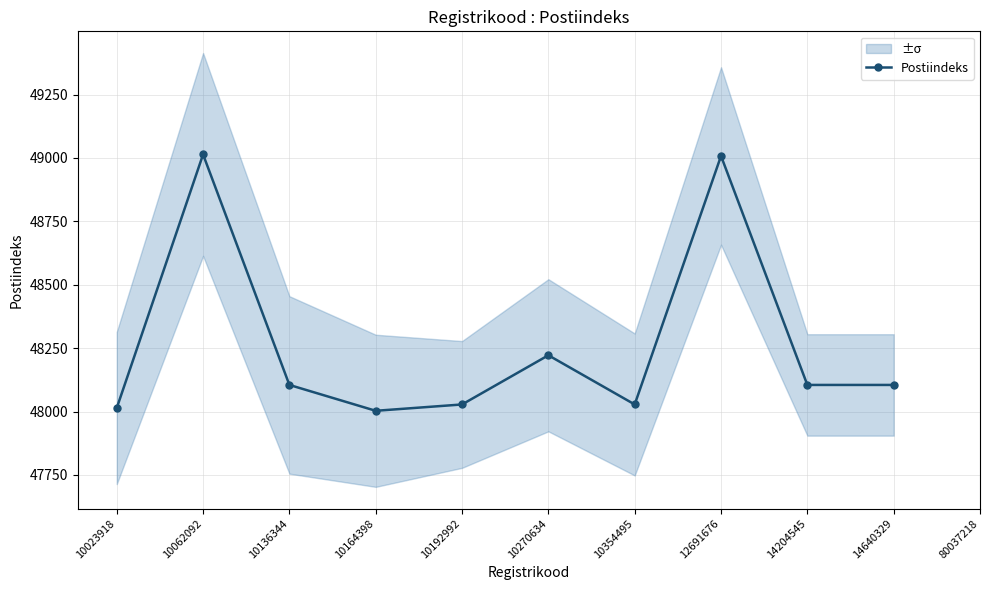

At which category does the data reach its first local peak?

10062092